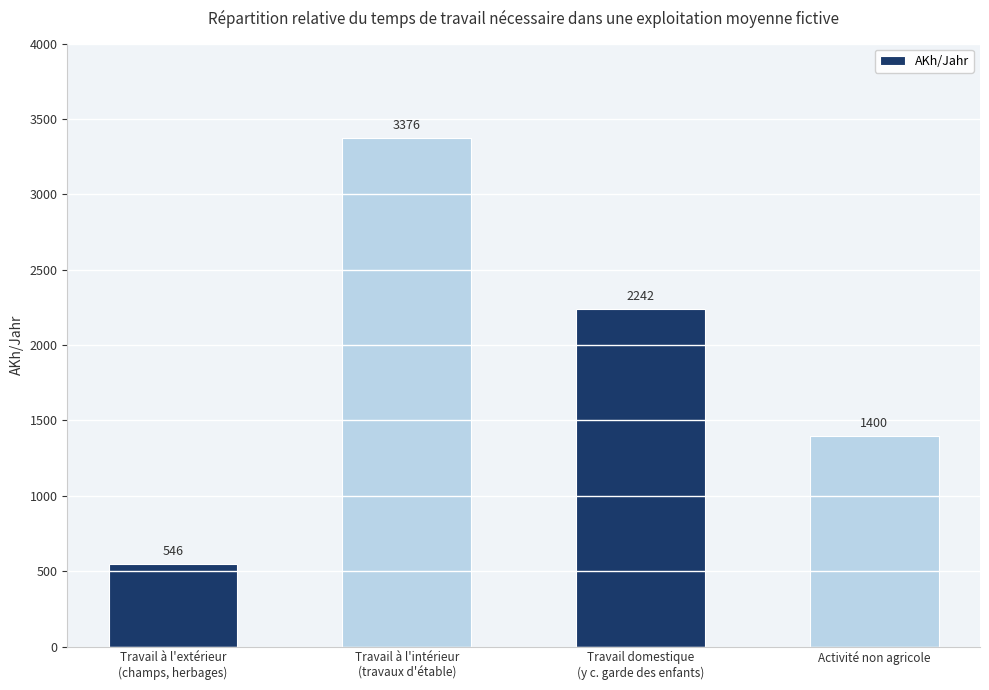

What is the greatest value displayed?

3376